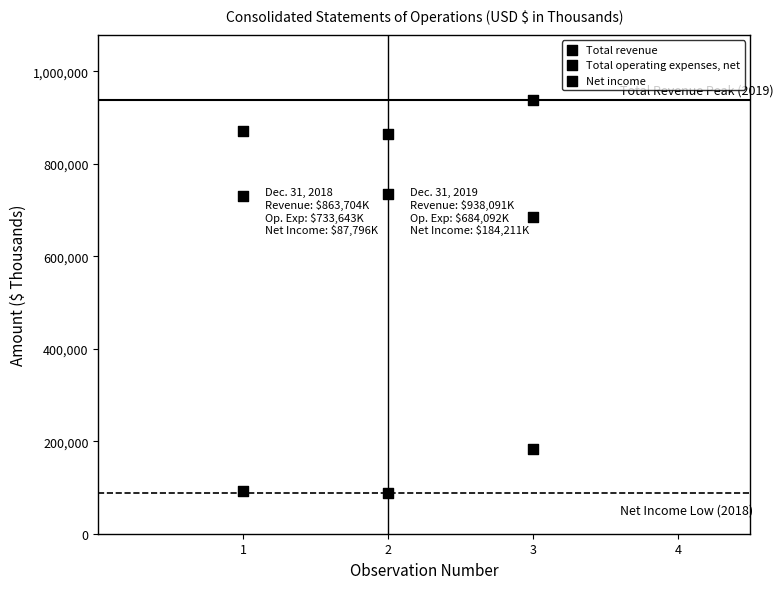

How many points are shown in the scatter plot?

9